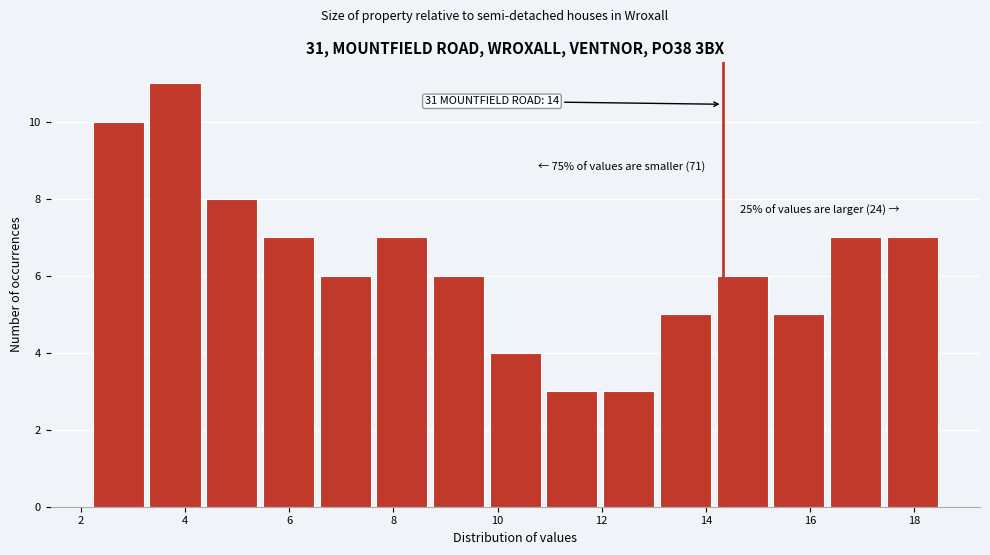

Over which range of the x-axis is the bar tallest?

3.4 to 4.4